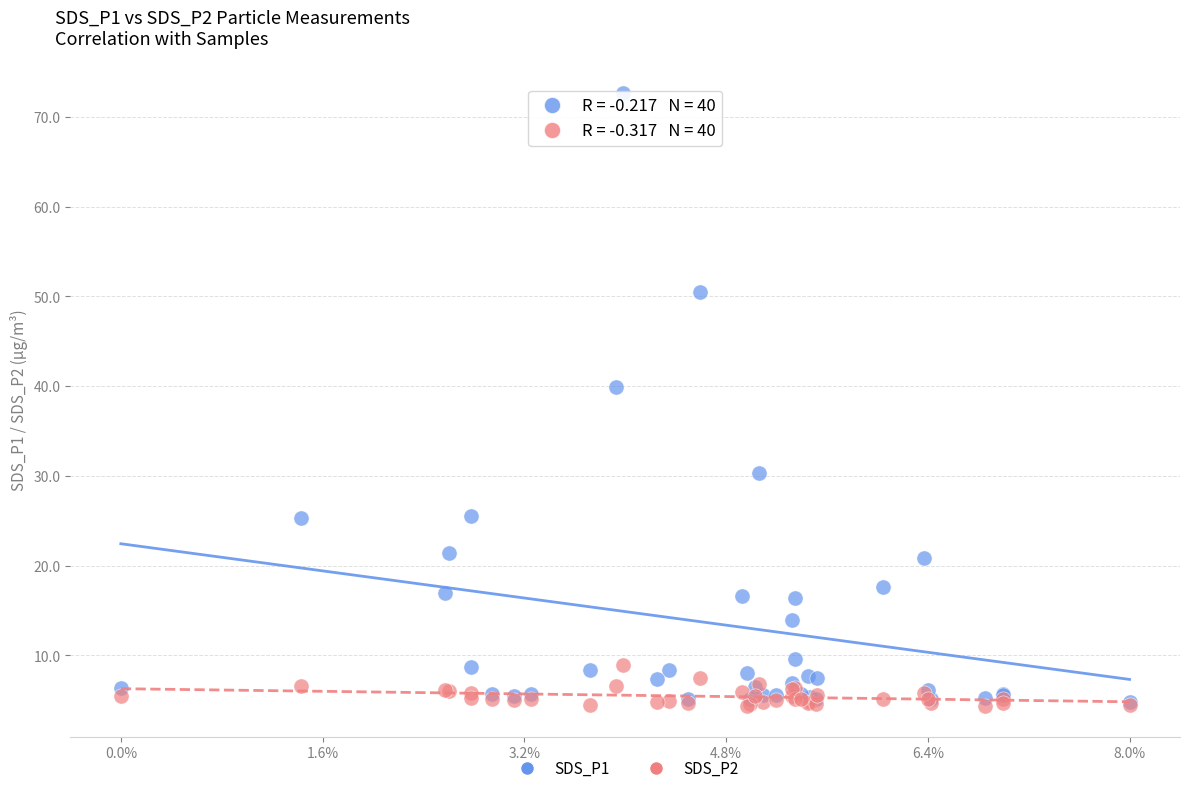

Across all series, what Y value is closest to 38?

39.9